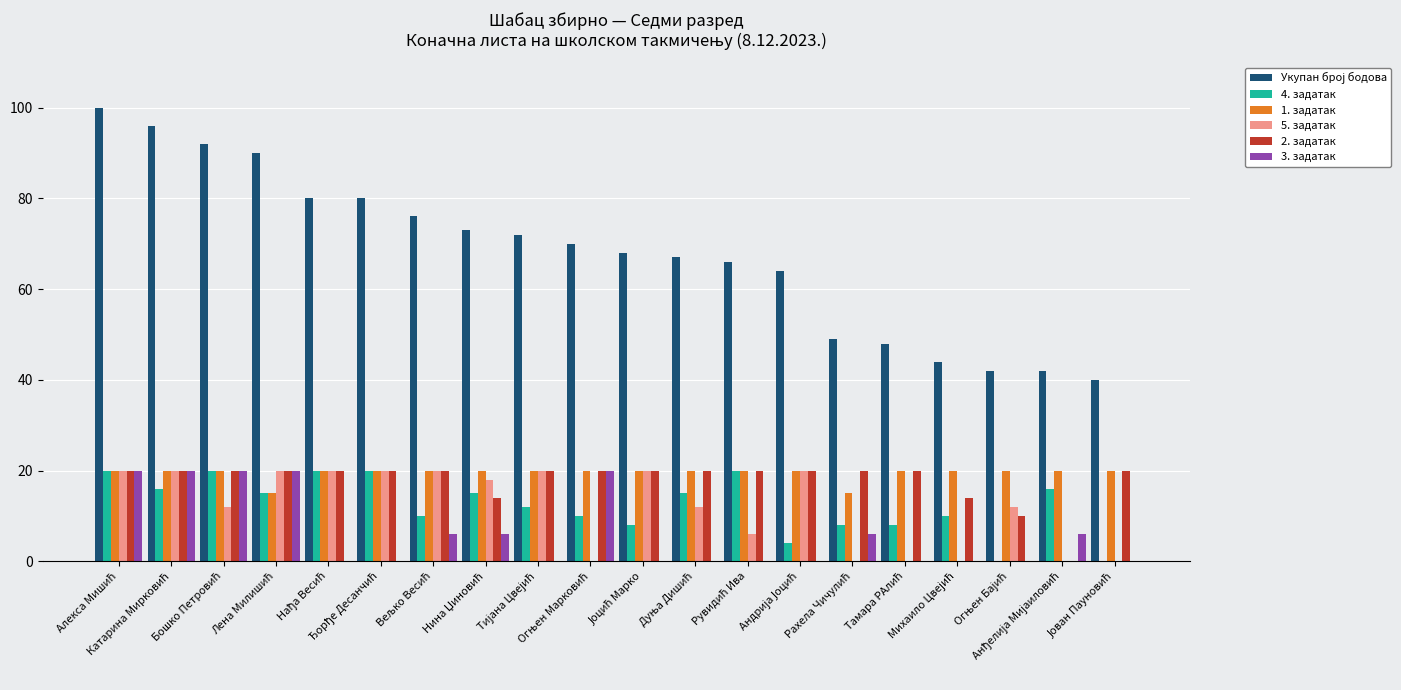

What is the sum of all 2. задатак values?

358